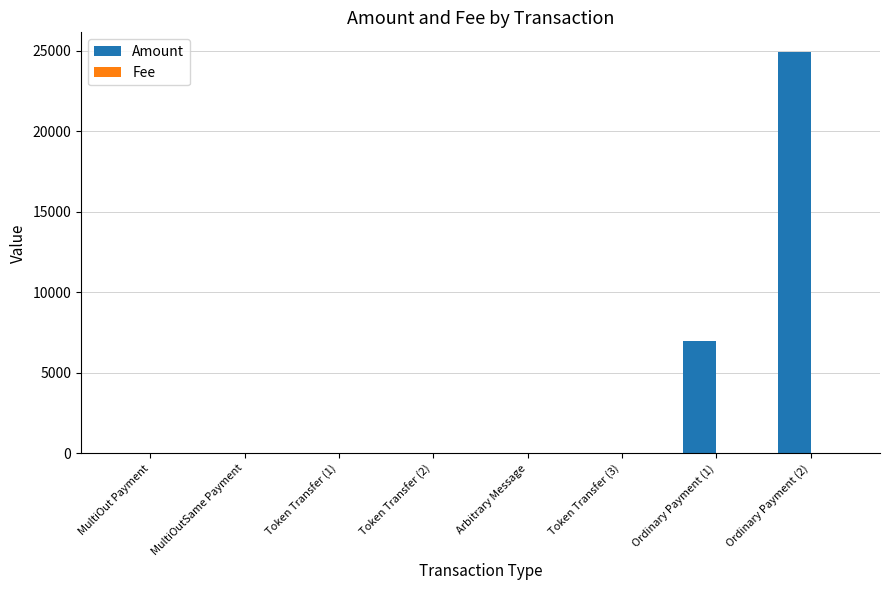

Where is Amount nearest to the value 12448?

Ordinary Payment (1)